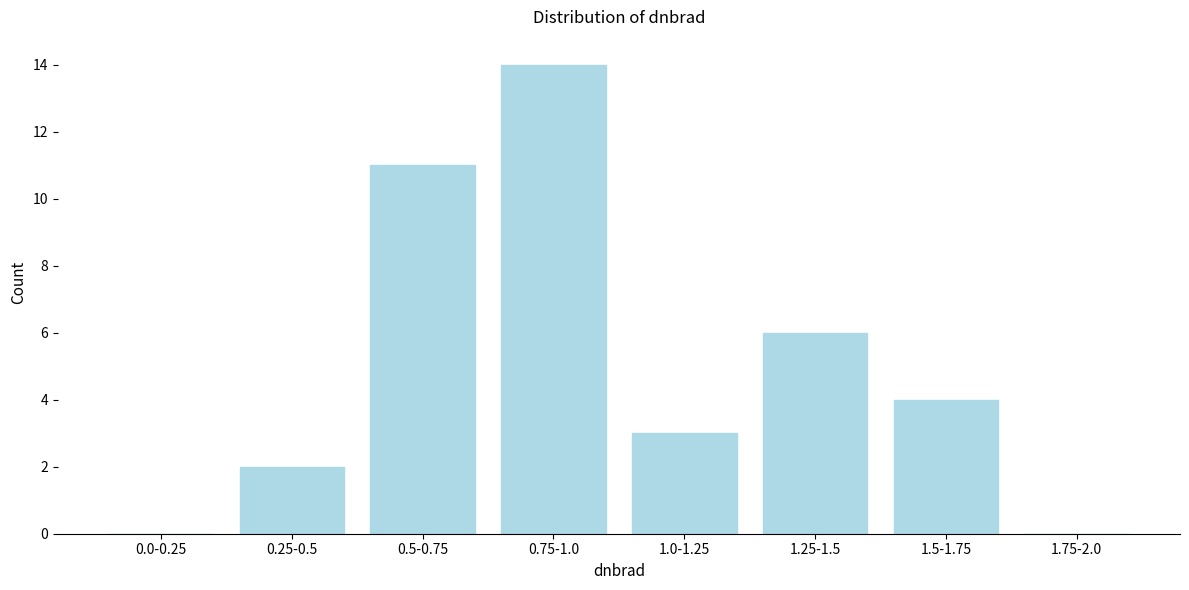

Reading right to left, extract all data points from this chart.

1.75-2.0=0	1.5-1.75=4	1.25-1.5=6	1.0-1.25=3	0.75-1.0=14	0.5-0.75=11	0.25-0.5=2	0.0-0.25=0